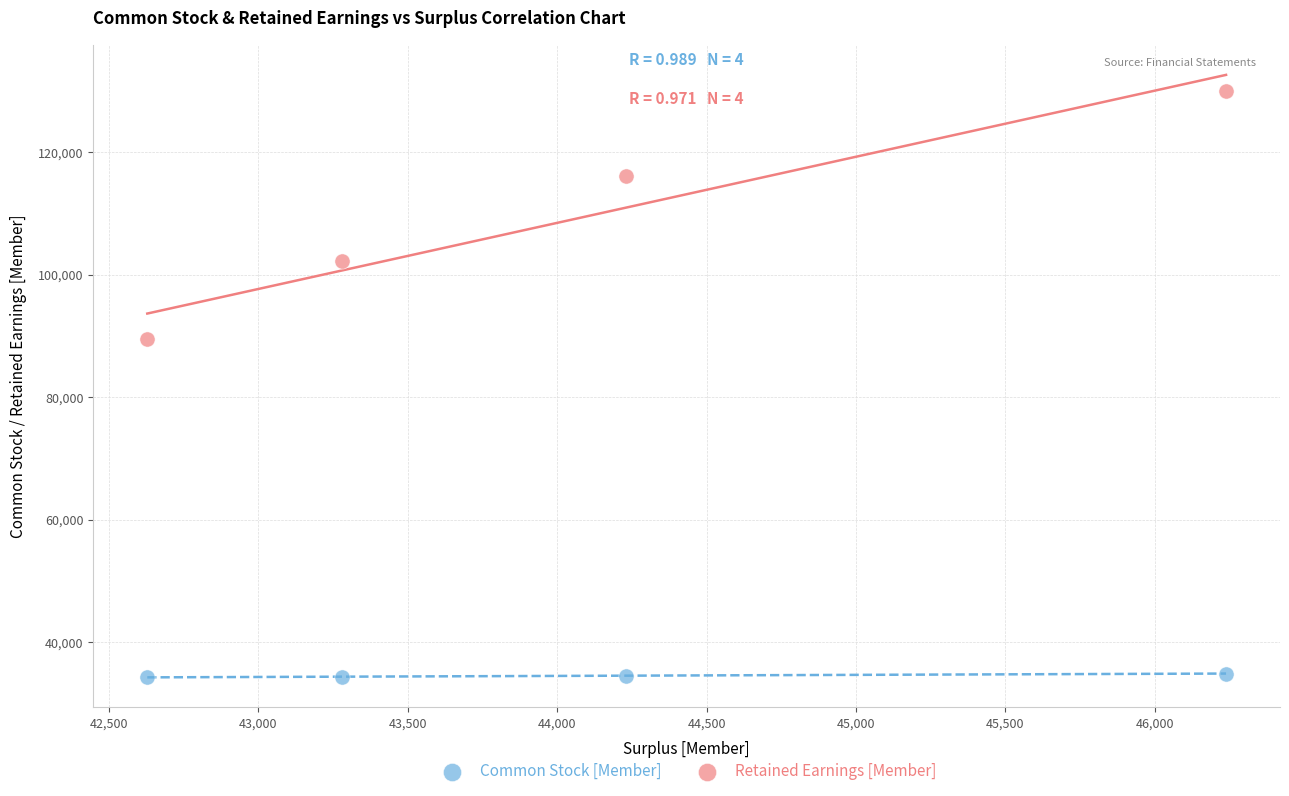

In the Retained Earnings [Member] series, what Y value is closest to 109824?

116169